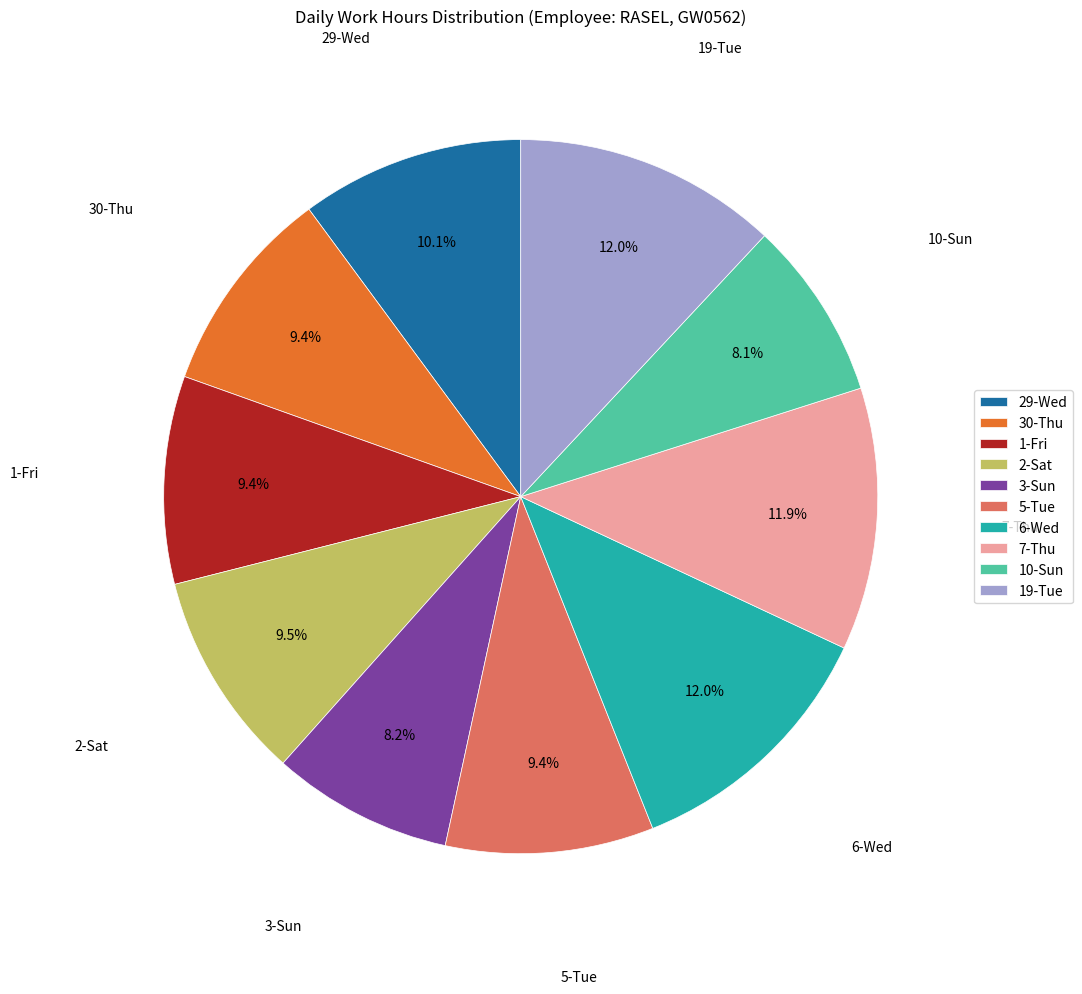

Does any single category account for the majority?

No